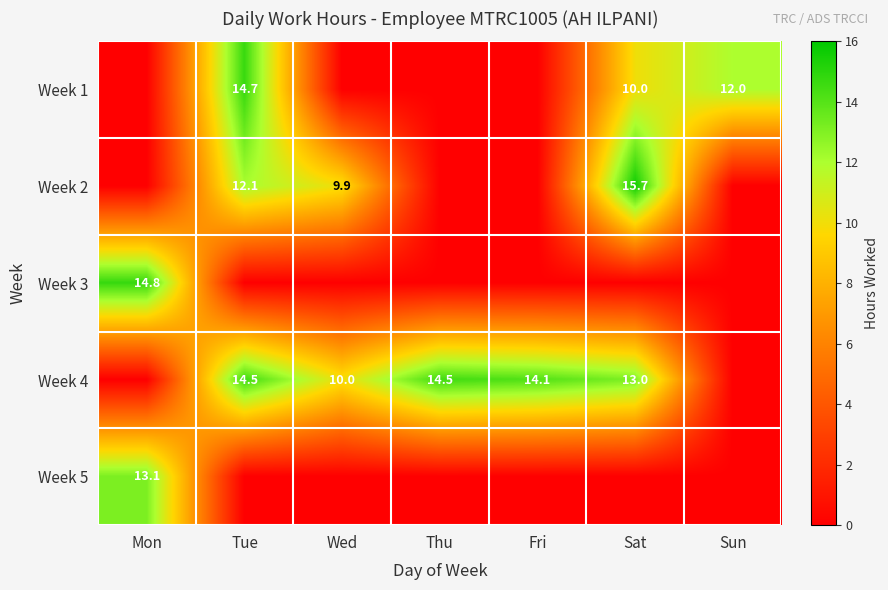

Is it true that Week 3 equals 21.3 at Mon?

False